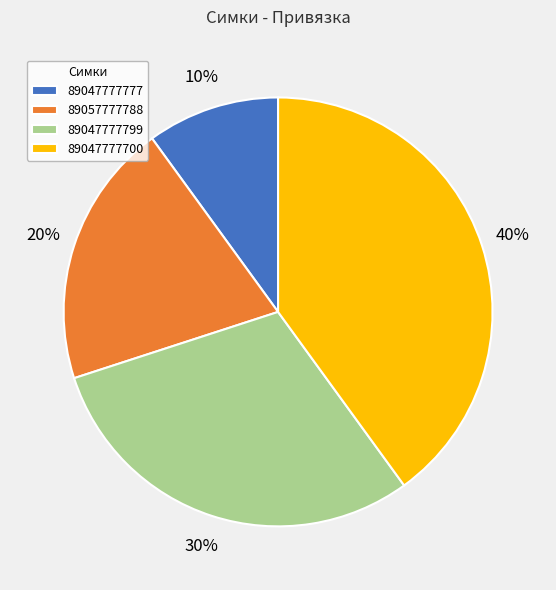

To the nearest percent, what percentage of the pie is 89047777799?

30%